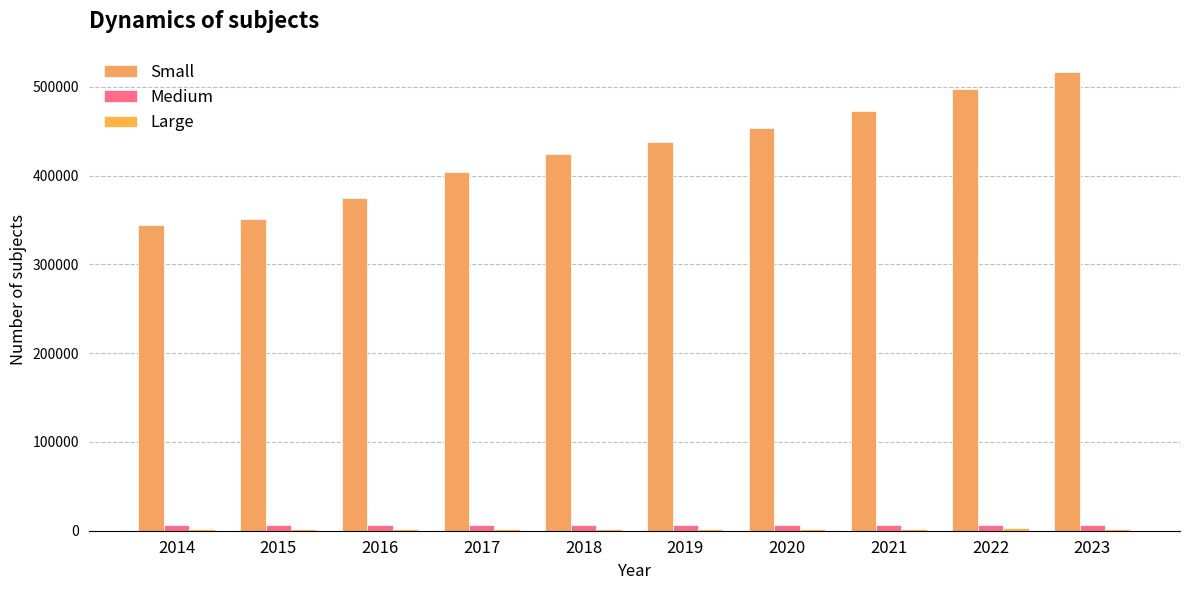

Which series has the widest spread of values?

Small